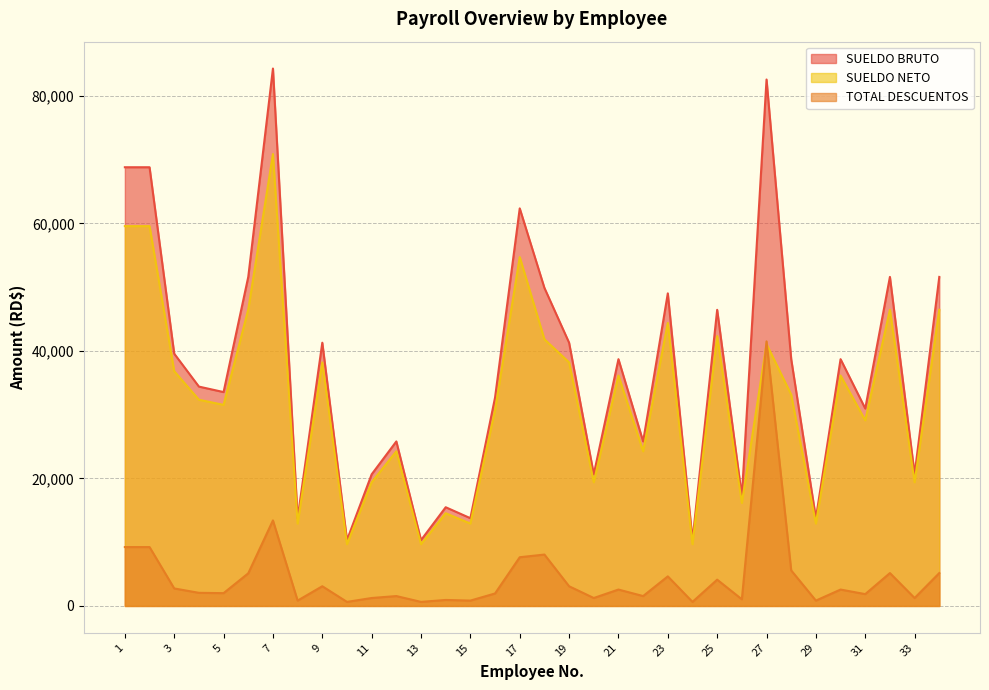

The SUELDO NETO series shows 32342.0 at 4. True or false?

True